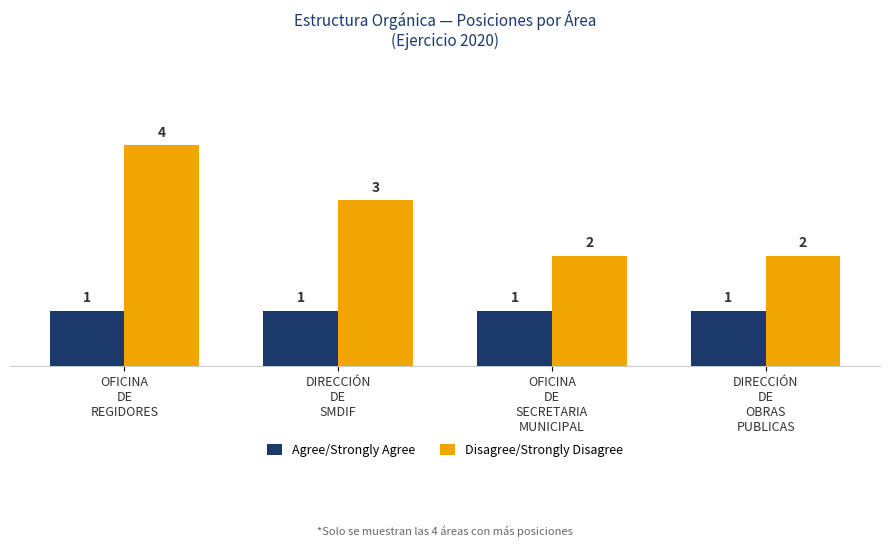

Is it true that Agree/Strongly Agree equals 2 at DIRECCIÓN
DE
OBRAS
PUBLICAS?

False